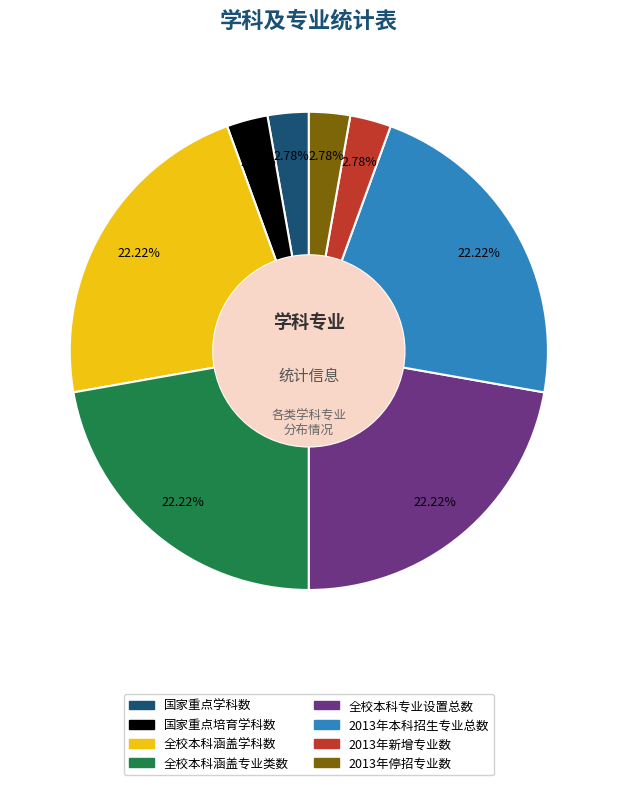

Is there any slice that represents more than half of the pie?

No